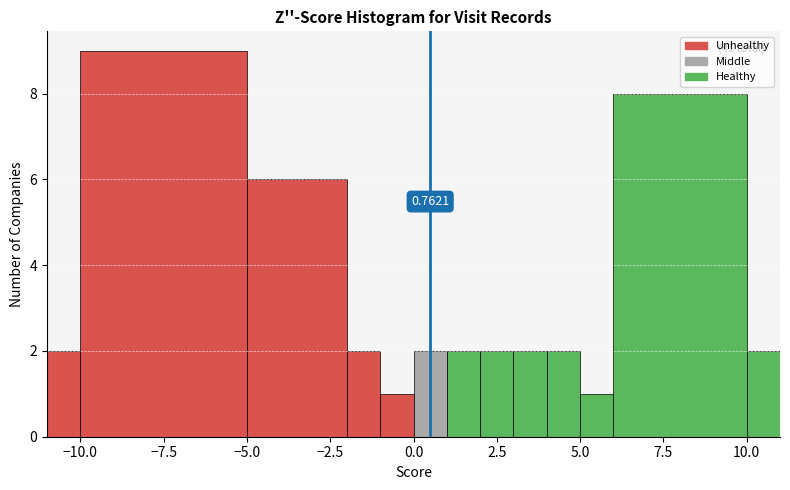

Read against the x-axis, roughly where is the centre of the tallest bar?

-7.5